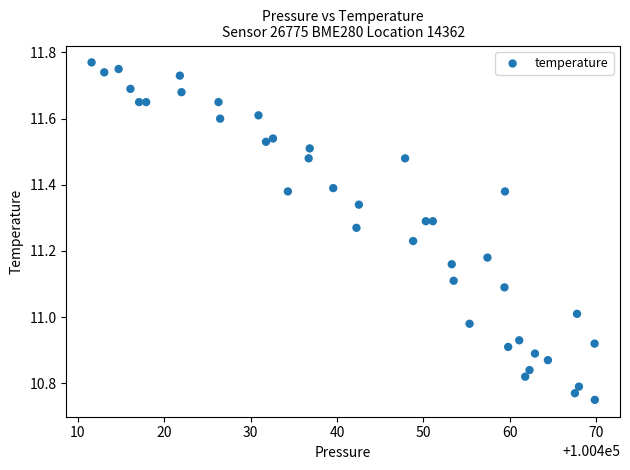

What is the range of Y values (max minus min)?

1.0